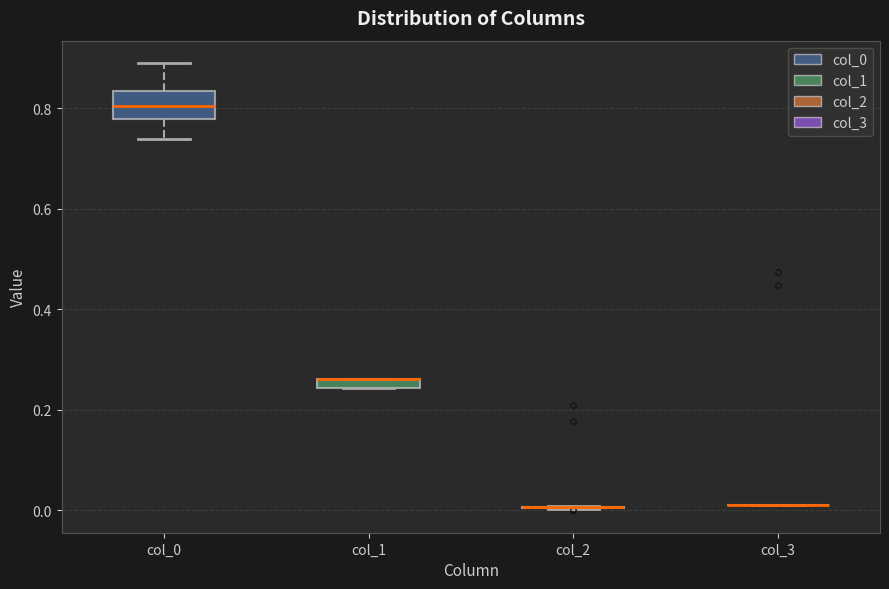

Which box is the tallest, from its lower edge to its upper edge?

col_0